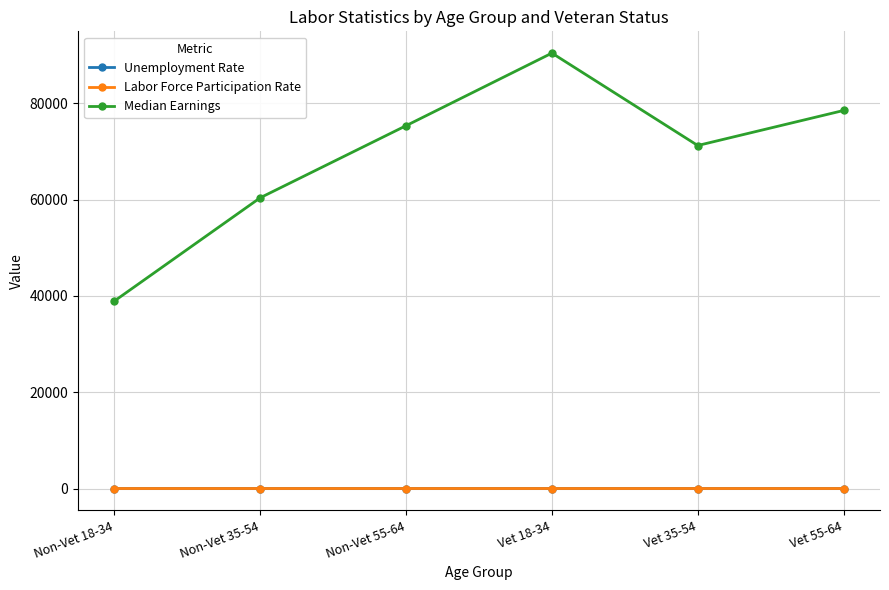

How many lines are shown in the chart?

3